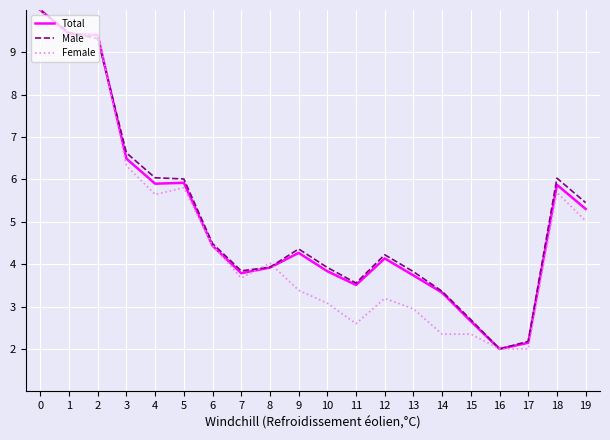

Reading right to left, list all the values displayed in this chart.

Total: 19=5.3	18=5.9	17=2.1	16=2.0	15=2.7	14=3.3	13=3.7	12=4.1	11=3.5	10=3.8	9=4.3	8=3.9	7=3.8	6=4.4	5=5.9	4=5.9	3=6.5	2=9.4	1=9.4	0=10.0
Male: 19=5.5	18=6.0	17=2.2	16=2.0	15=2.7	14=3.4	13=3.8	12=4.2	11=3.6	10=3.9	9=4.4	8=3.9	7=3.8	6=4.5	5=6.0	4=6.0	3=6.6	2=9.3	1=9.5	0=10.0
Female: 19=5.0	18=5.7	17=2.0	16=2.0	15=2.3	14=2.3	13=2.9	12=3.2	11=2.6	10=3.1	9=3.4	8=4.0	7=3.7	6=4.4	5=5.8	4=5.6	3=6.3	2=9.5	1=9.3	0=10.0